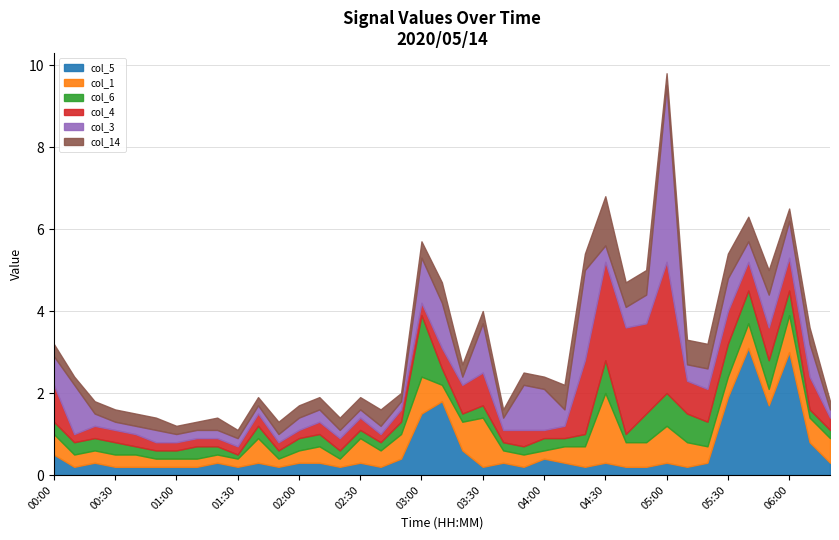

Is the value of col_14 at 02:40 greater than the value of col_5 at 03:20?

No